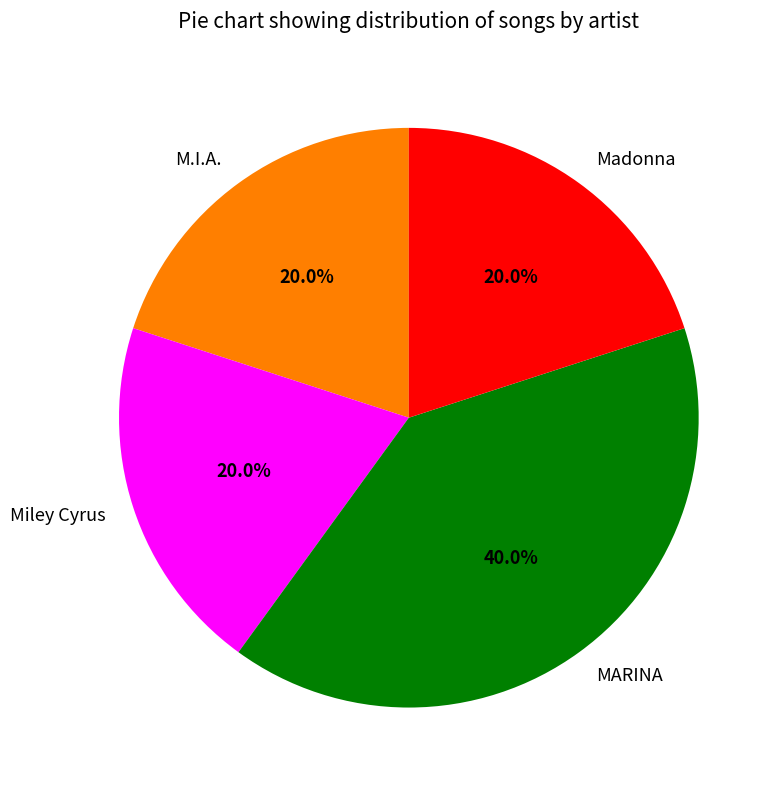

Is there any slice that represents more than half of the pie?

No